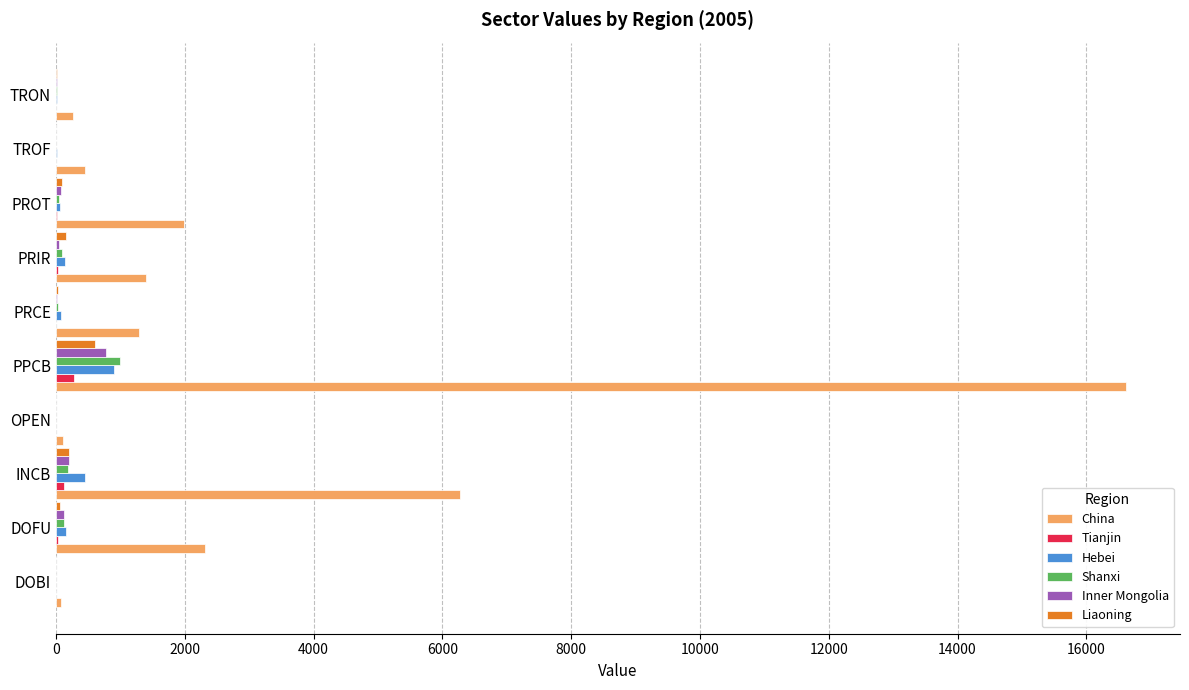

The China series shows 5243.9 at PPCB. True or false?

False